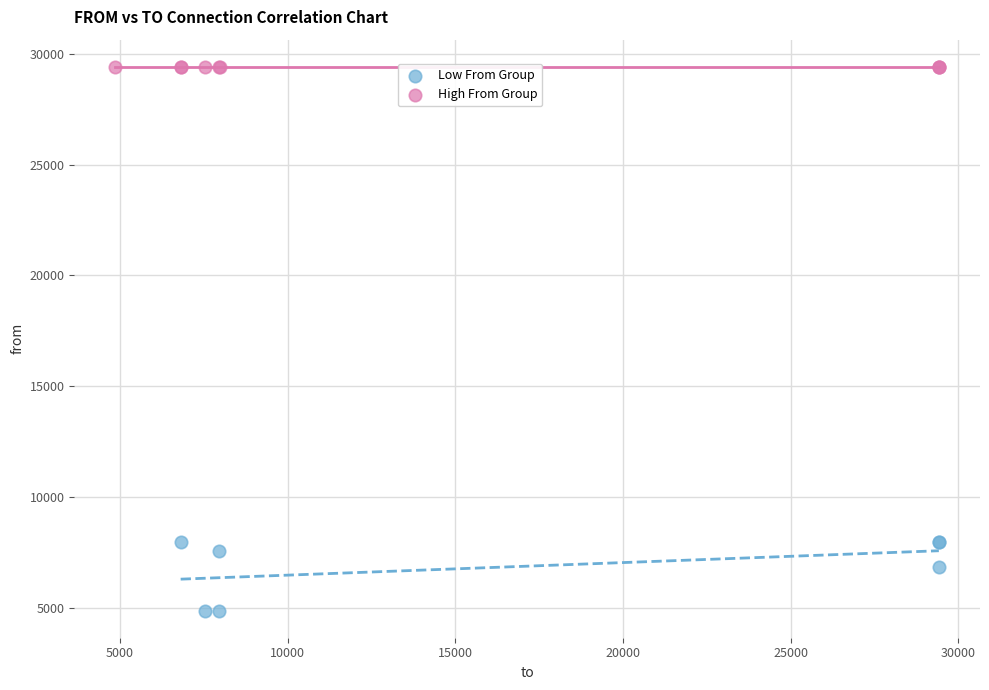

Which series contains the highest Y value?

High From Group